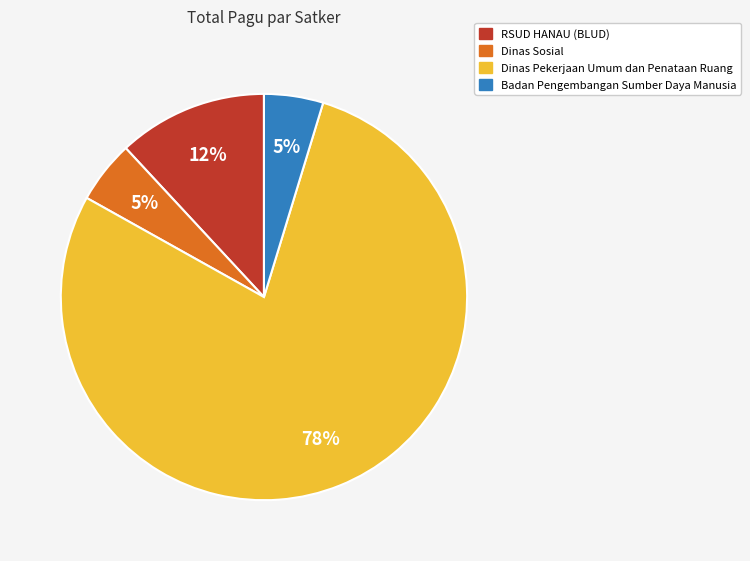

To the nearest percent, what is the average slice percentage?

25%